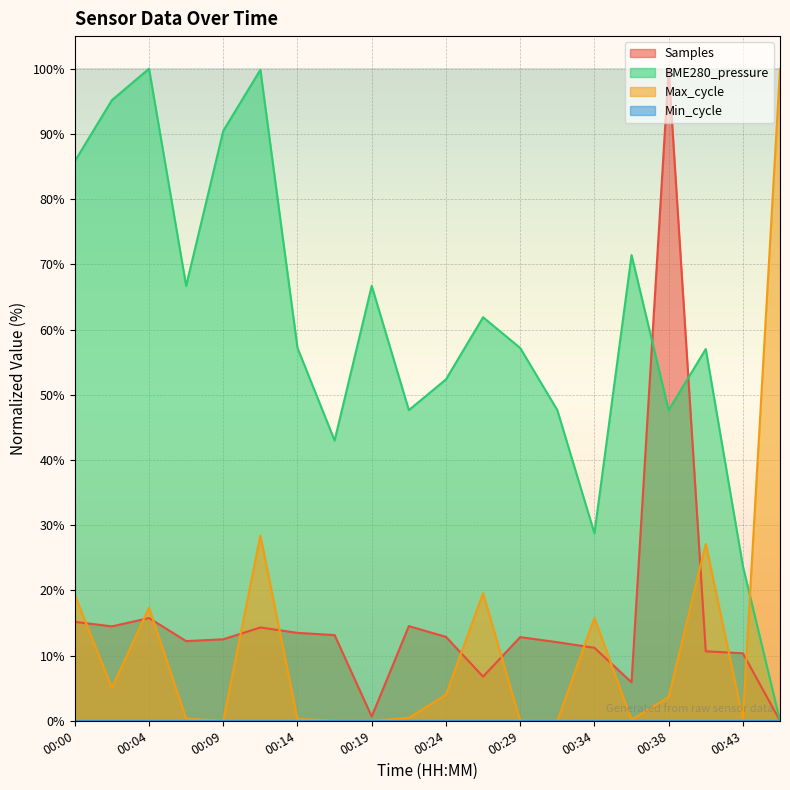

At which category does the chart reach its minimum across all series?

00:46